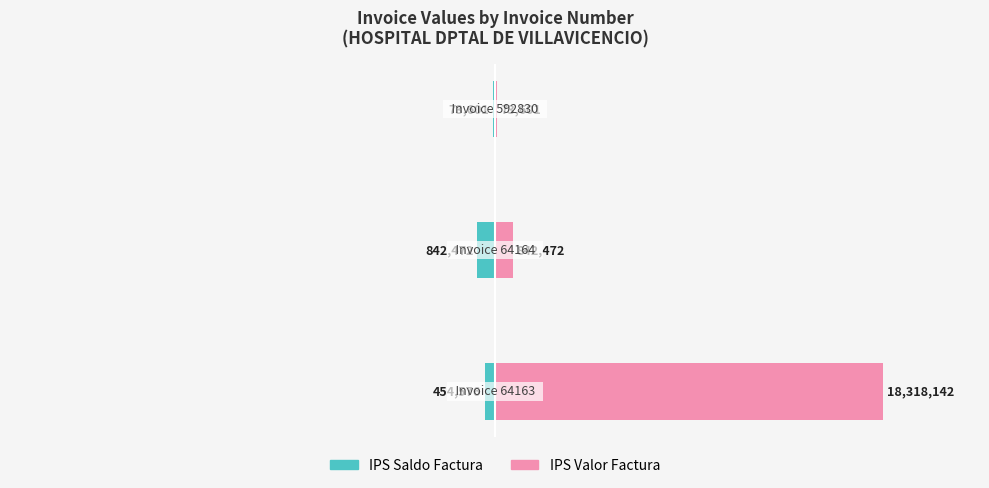

What is the value of the IPS Saldo Factura bar at the 2nd from the left?

-842472